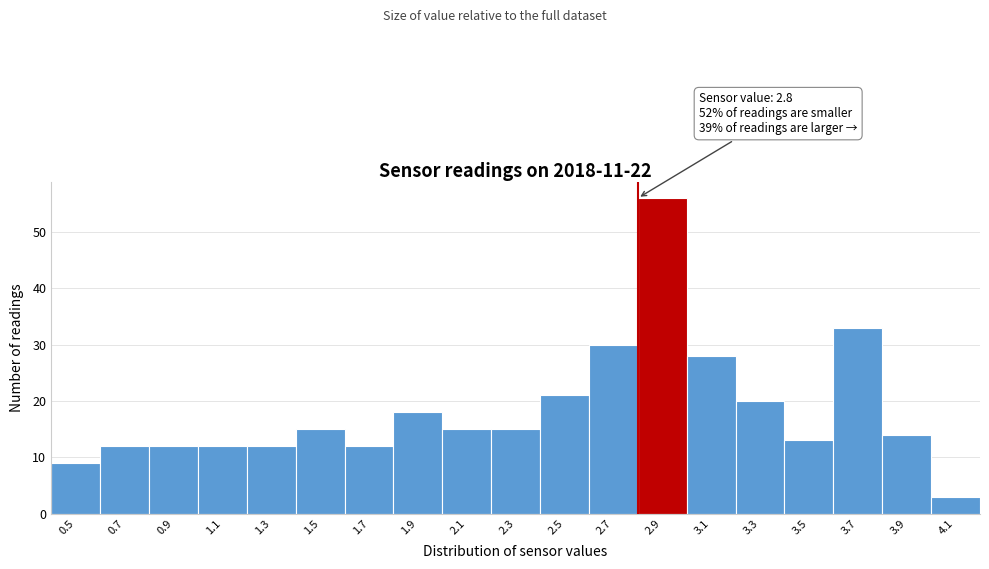

Which range on the x-axis has the tallest bar?

2.8 to 3.0